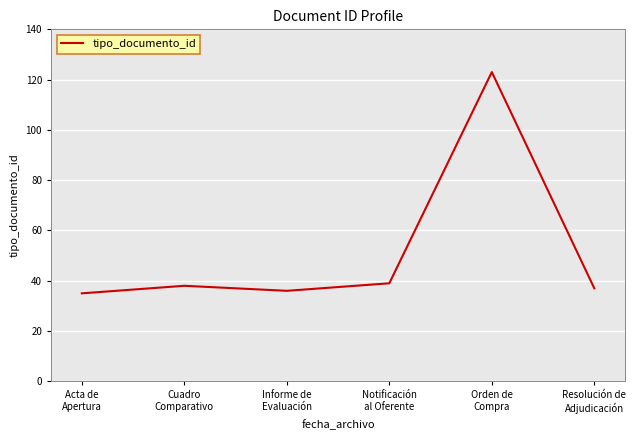

Which label corresponds to the largest value in the chart?

Orden de
Compra